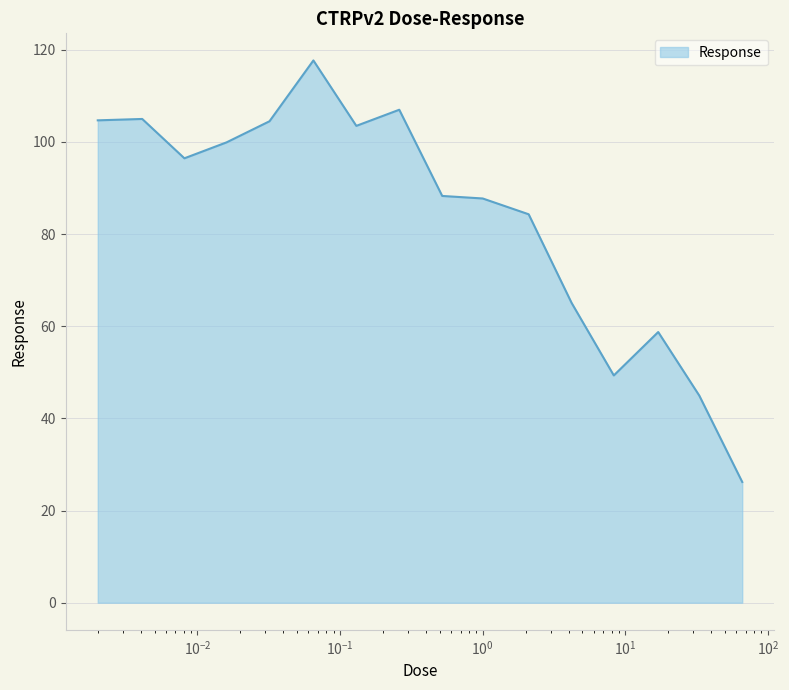

What is the minimum value shown in the chart?

26.2